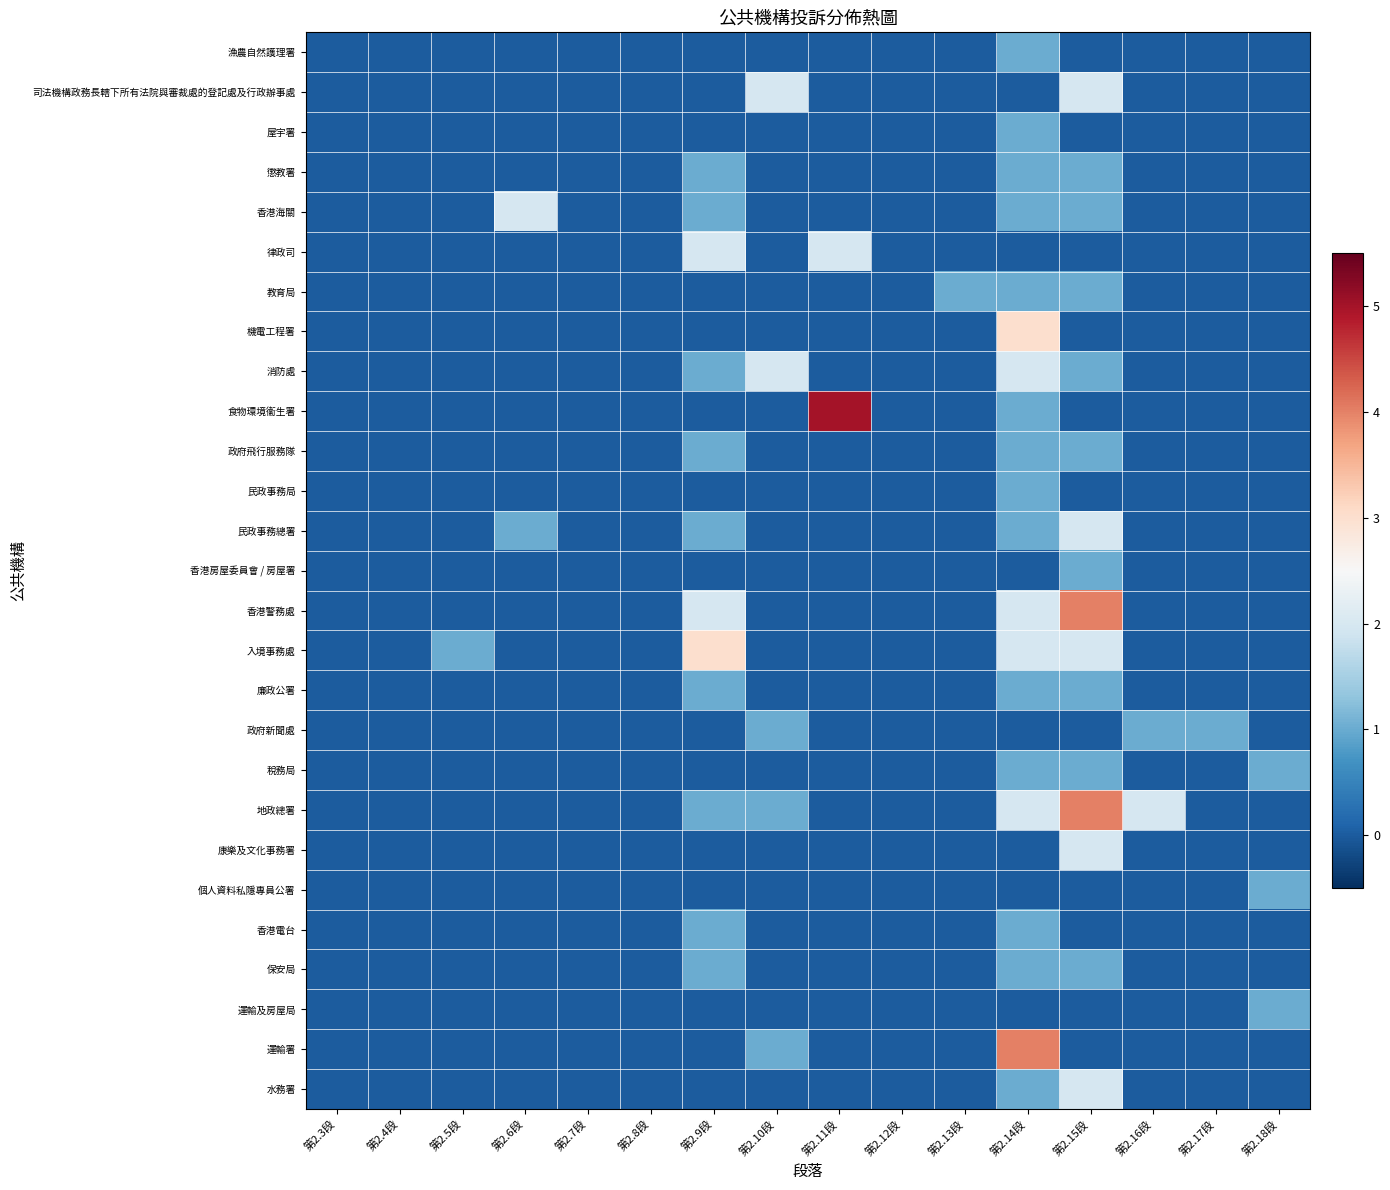

Which series has the widest spread of values?

食物環境衞生署